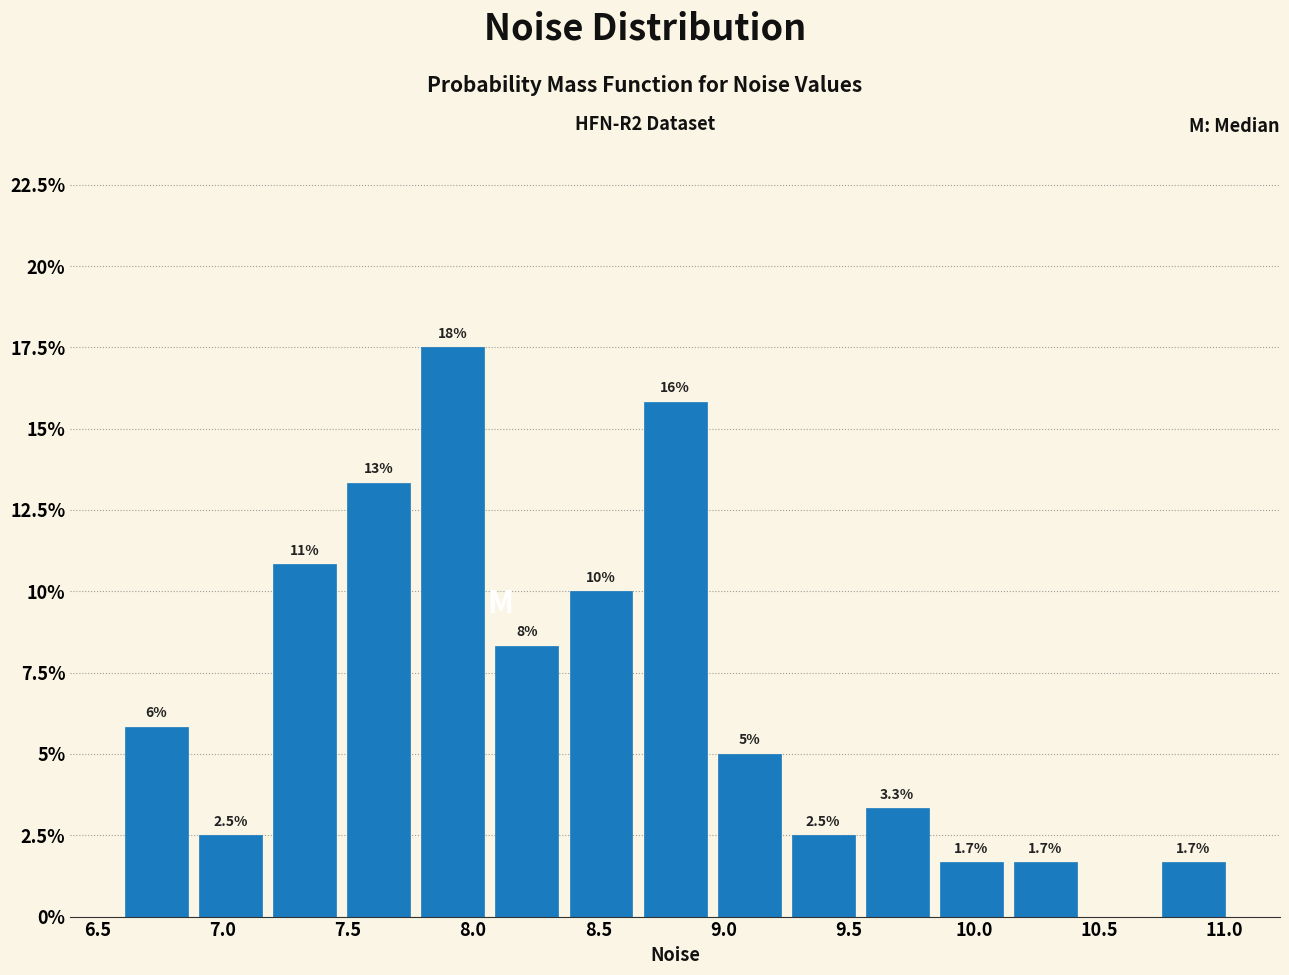

Which range on the x-axis has the tallest bar?

7.75 to 8.05